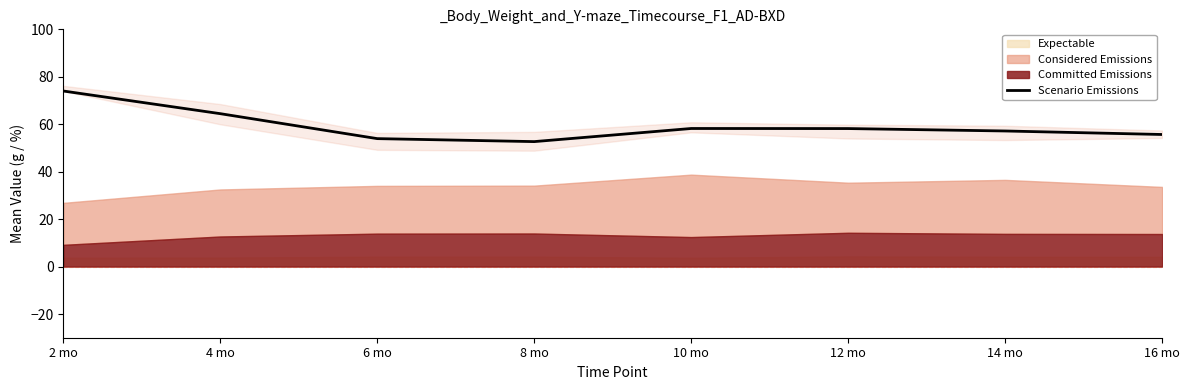

What is the difference between the second highest and minimum values?

11.8